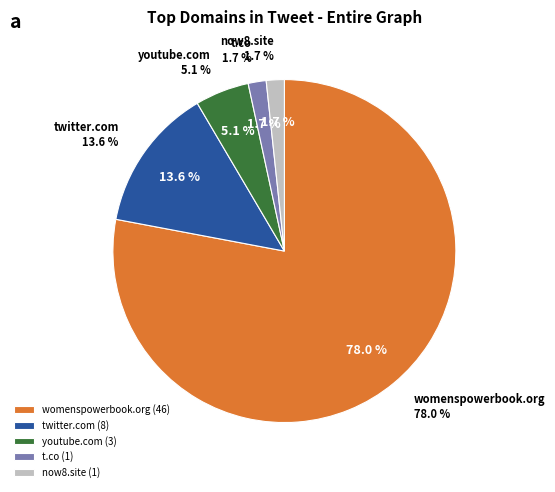

How many segments does this pie chart have?

5